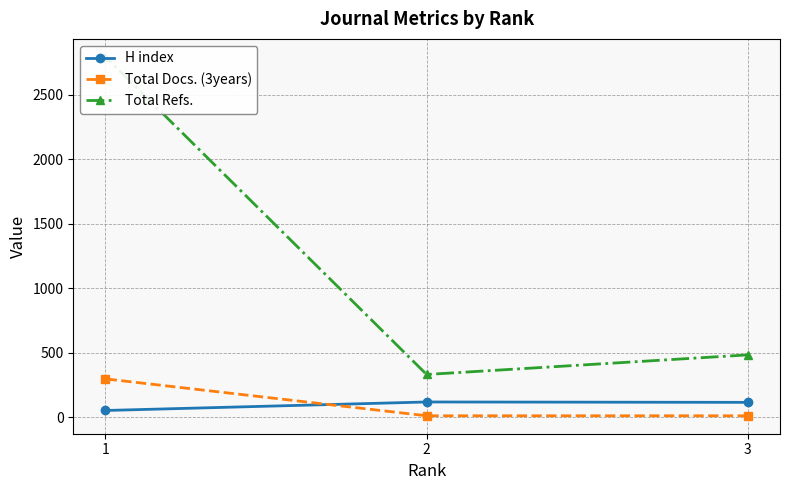

Reading left to right, list all the values displayed in this chart.

H index: 3=114	2=117	1=51
Total Docs. (3years): 3=10	2=10	1=296
Total Refs.: 3=482	2=330	1=2792